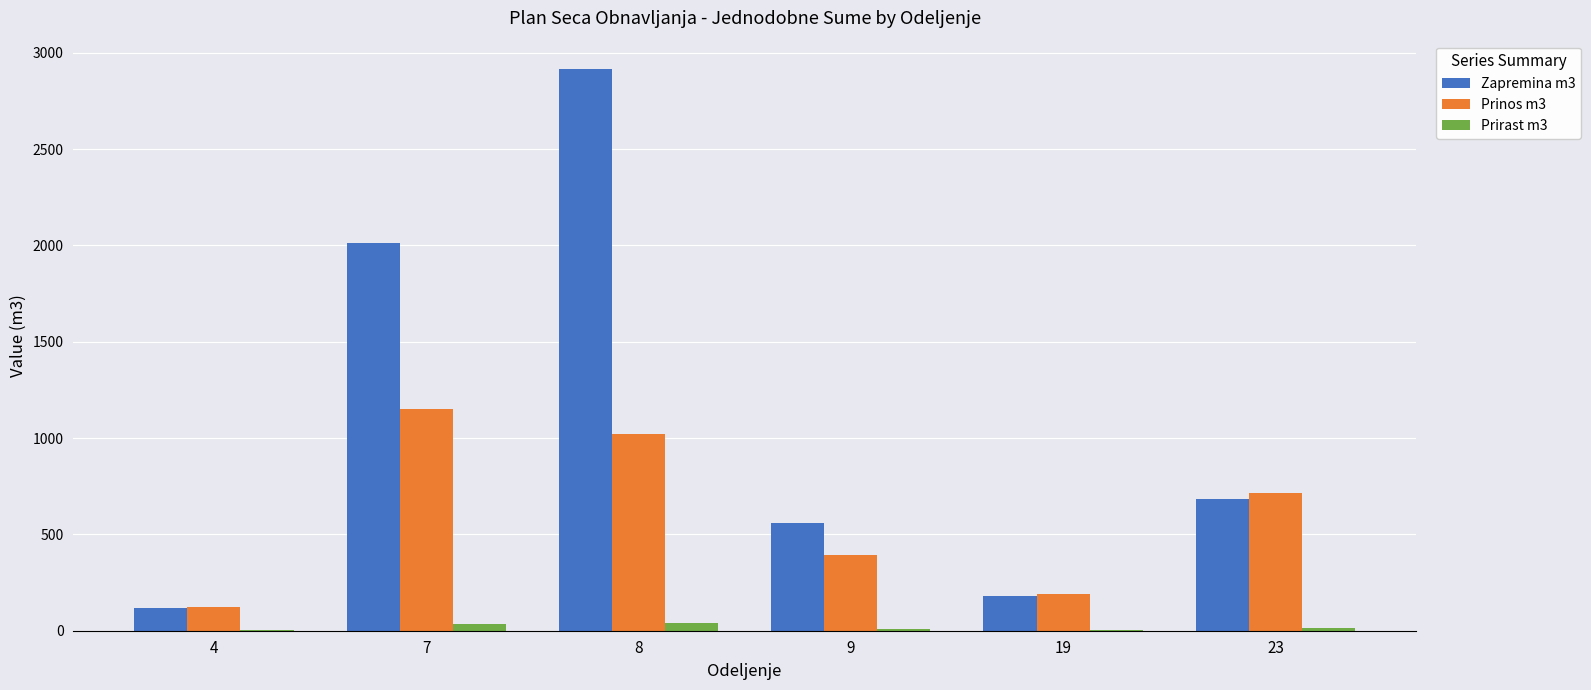

What is the highest value of the Prinos m3 series?

1153.3